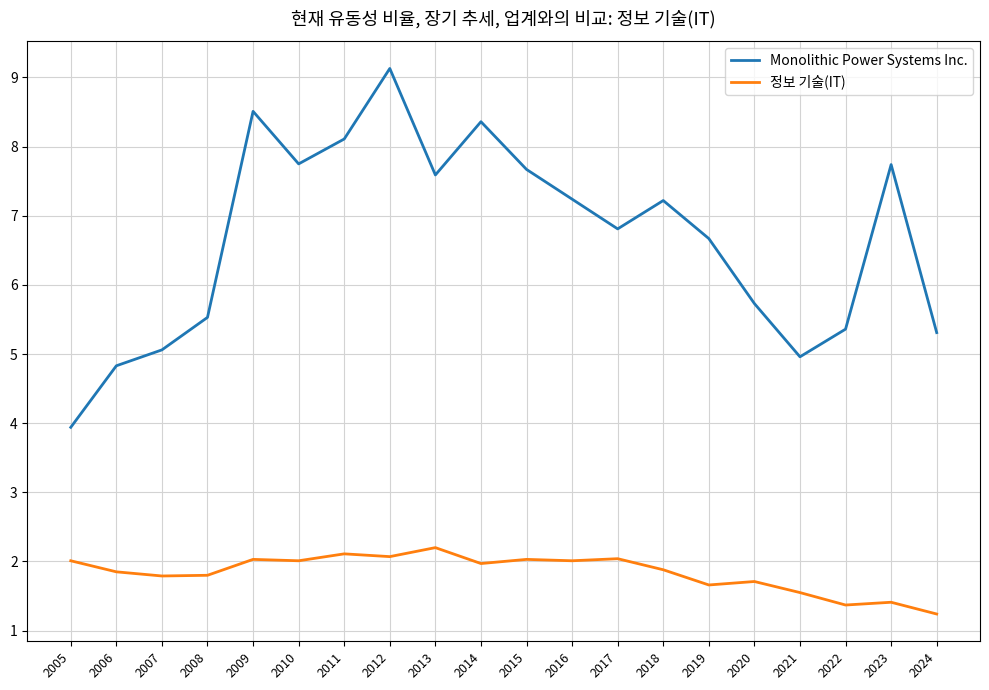

Is the value of 정보 기술(IT) at 2020 greater than the value of Monolithic Power Systems Inc. at 2012?

No